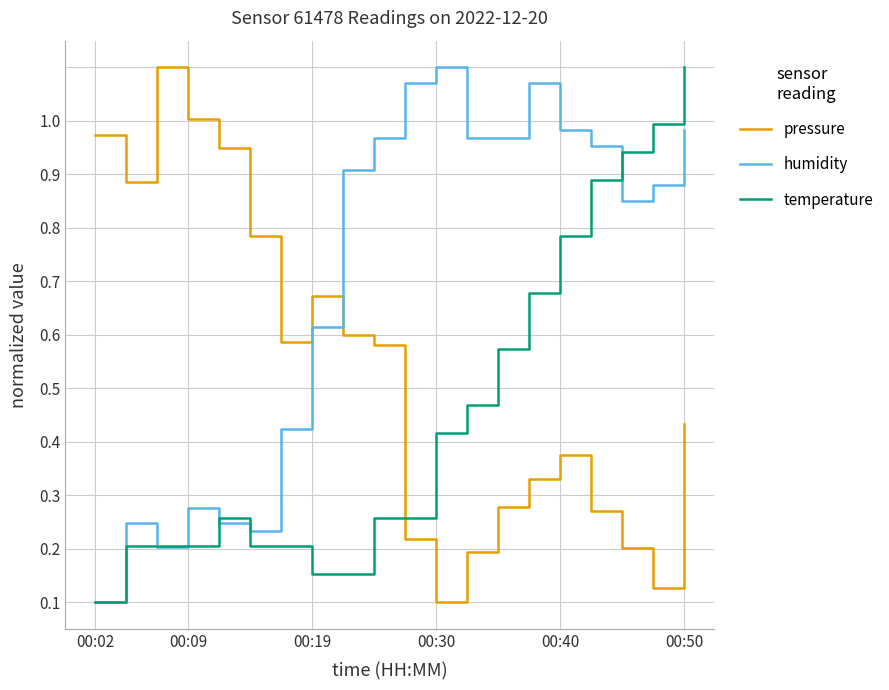

After their last crossing, which series has the higher values: humidity or temperature?

temperature